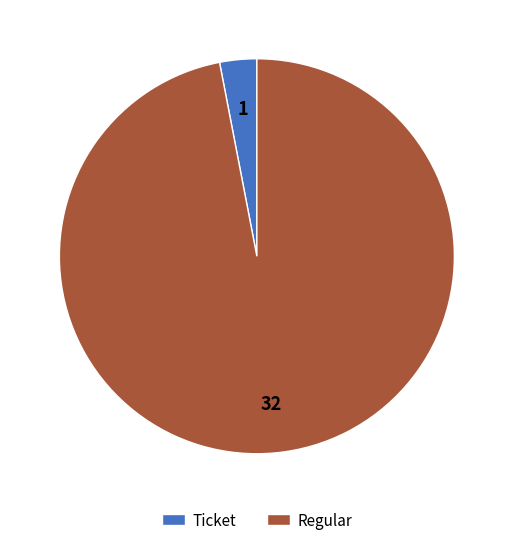

Rank the categories by value from lowest to highest.

Ticket, Regular